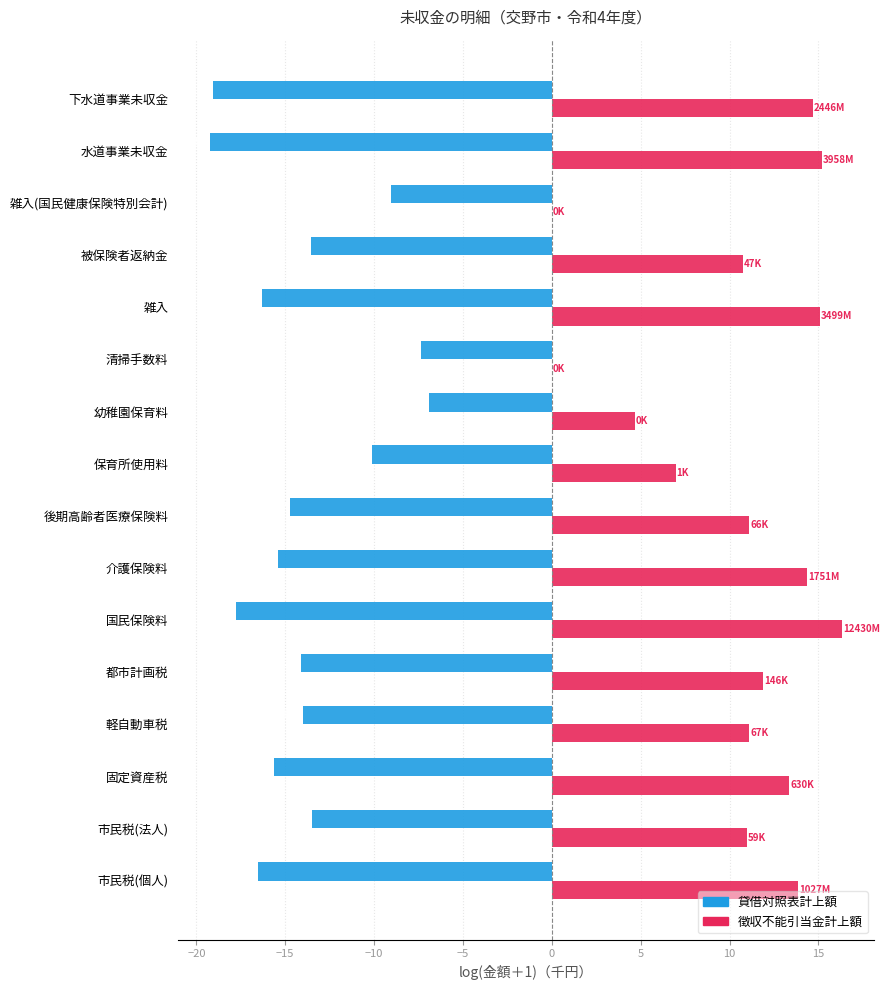

The 貸借対照表計上額 series shows -16.5 at 市民税(個人). True or false?

True